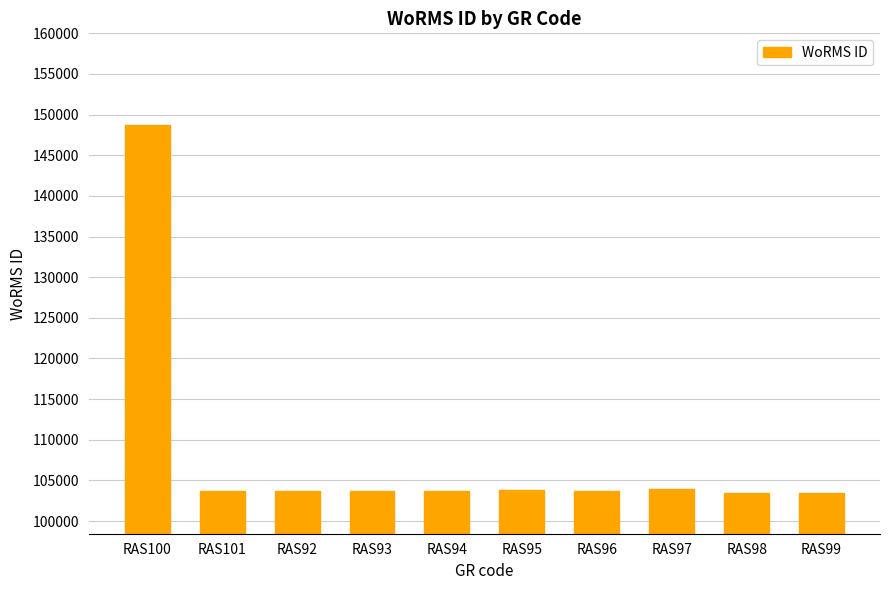

What is the label of the 4th bar from the left?

RAS93